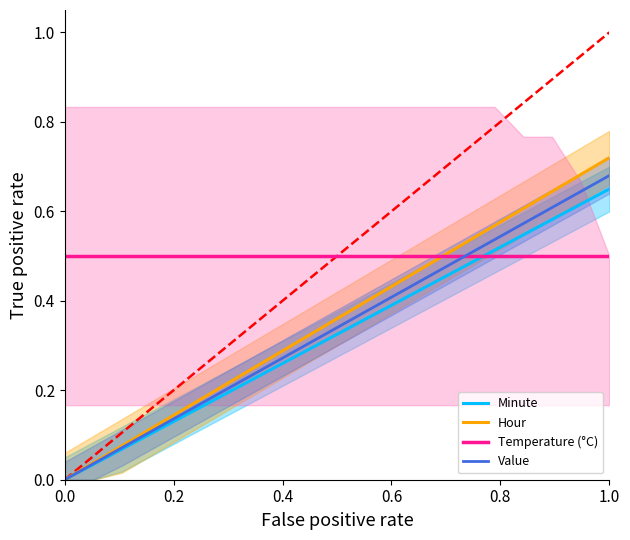

Count the number of data series in this chart.

4